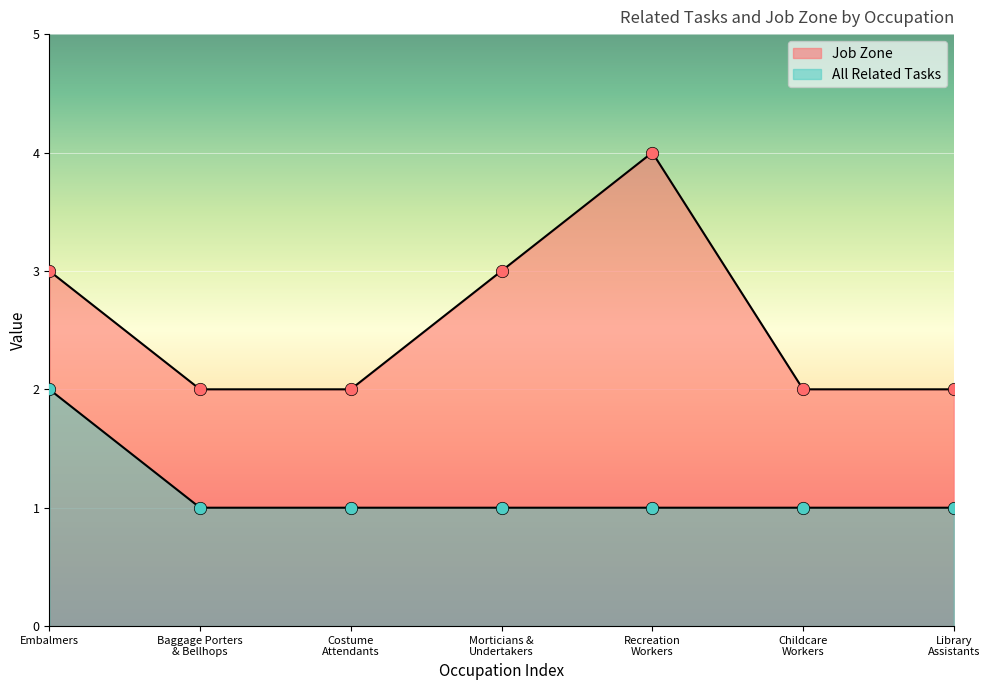

Which series has the widest spread of Y values?

Job Zone